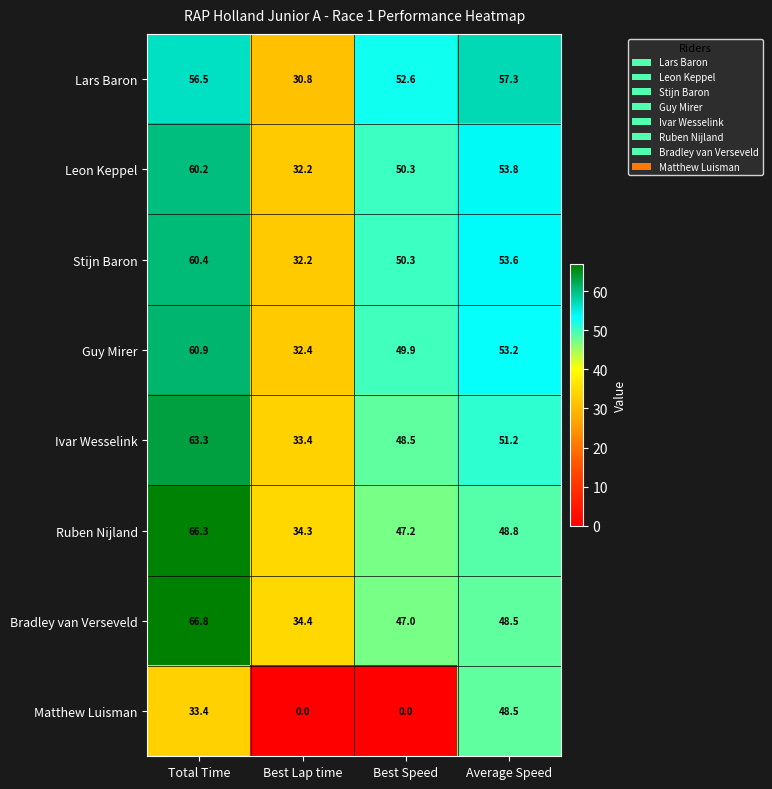

Which series has the widest spread of values?

Matthew Luisman